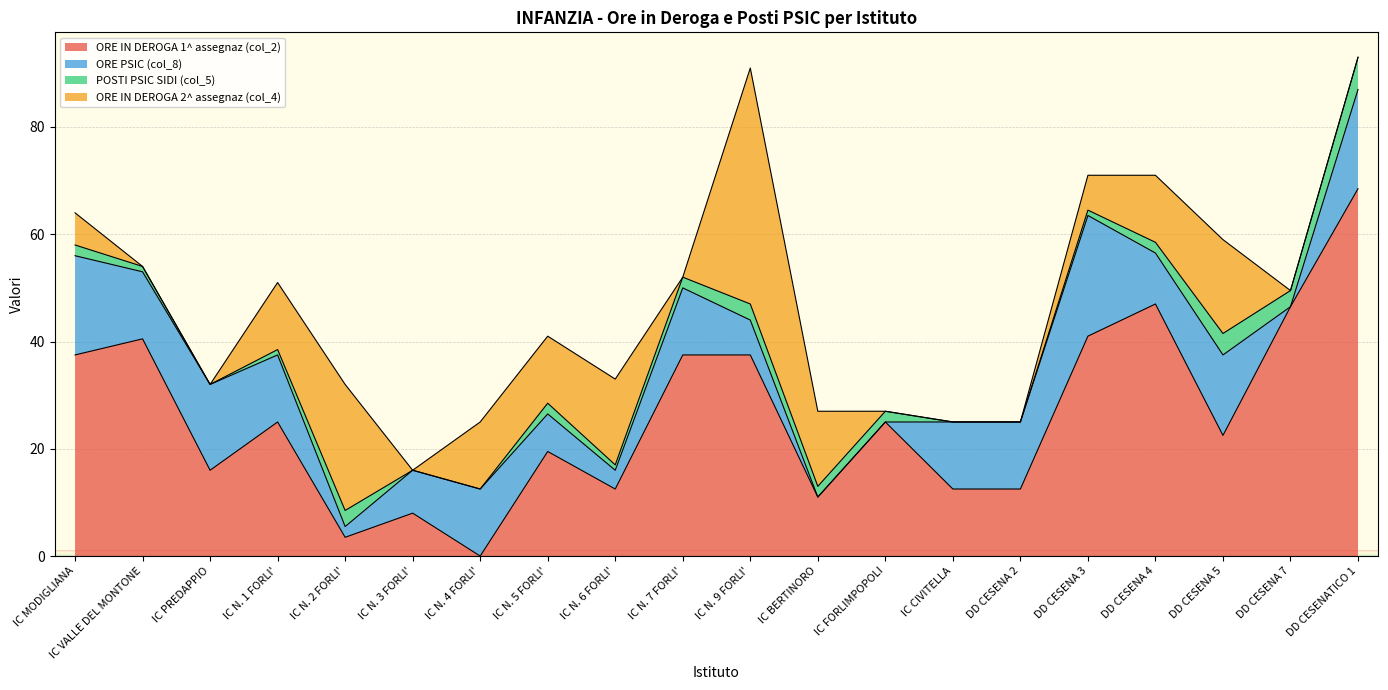

What is the total value across all series at DD CESENA 5?

59.0